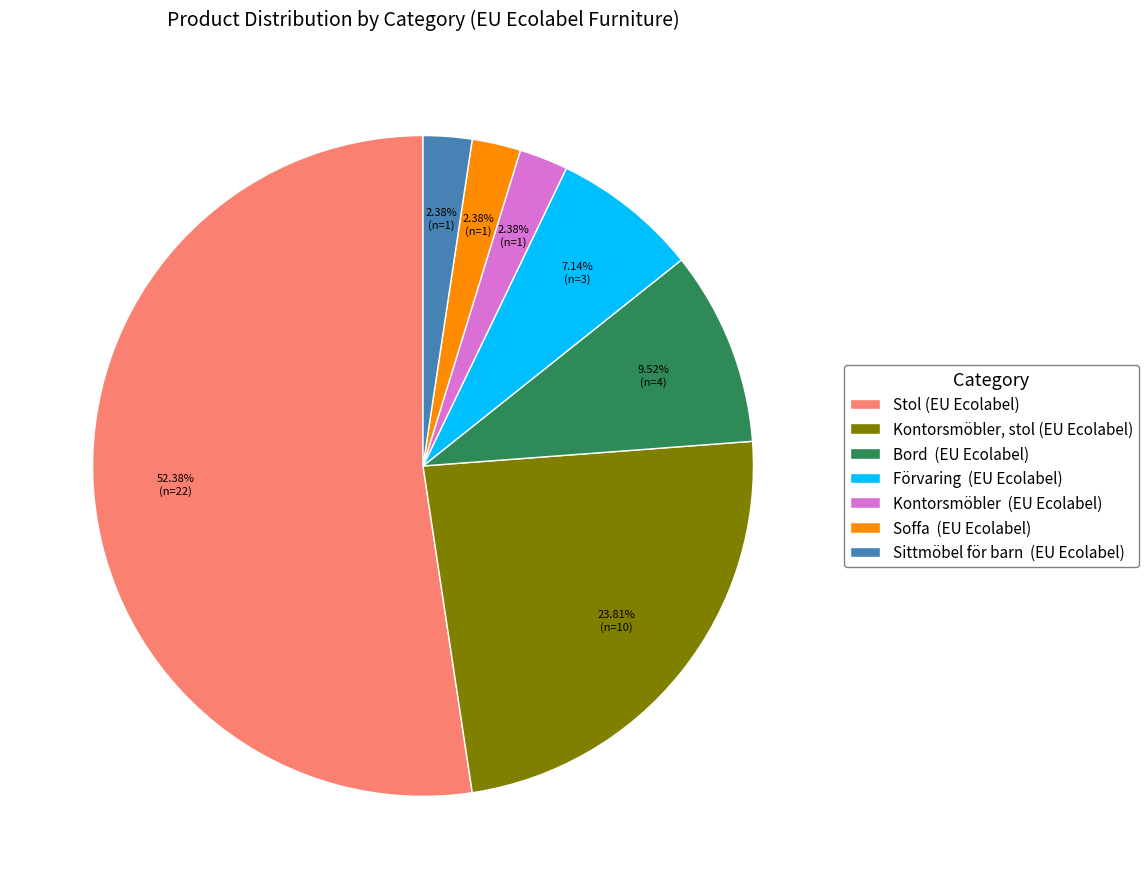

Is there a majority slice in this chart?

Yes